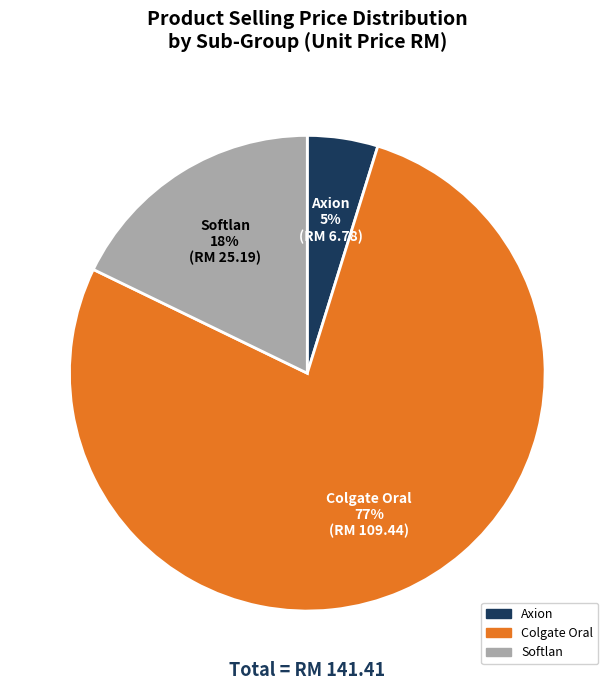

To the nearest percent, what is the average slice percentage?

33%